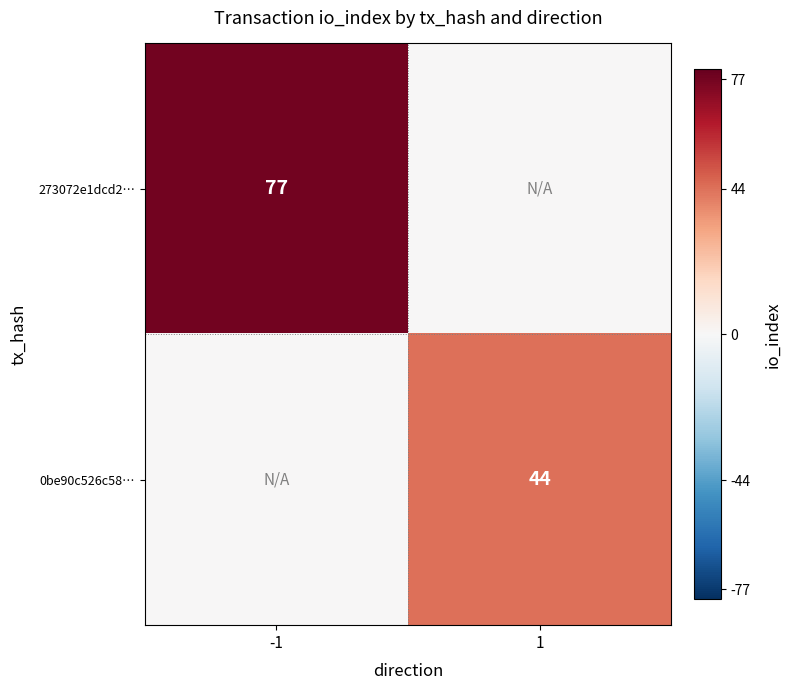

The value of 273072e1dcd2… at -1 is 77. True or false?

True